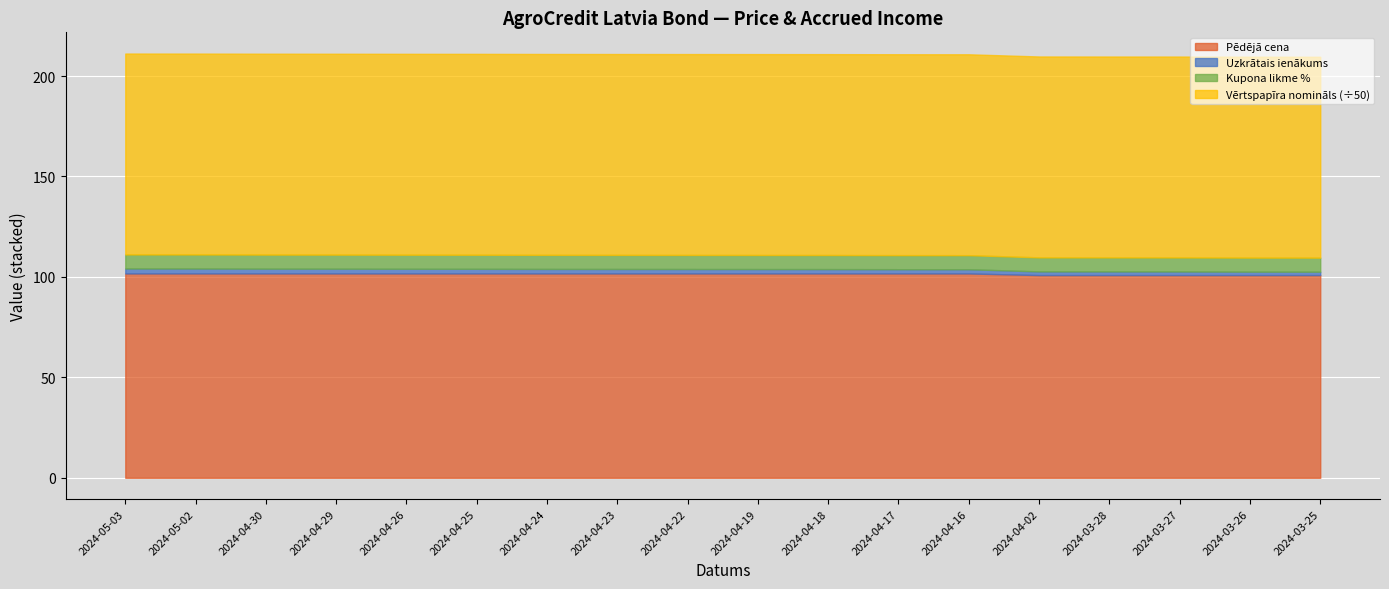

List the series in order of their peak value, highest first.

Vērtspapīra nomināls, Pēdējā cena, Kupona likme %, Uzkrātais ienākums